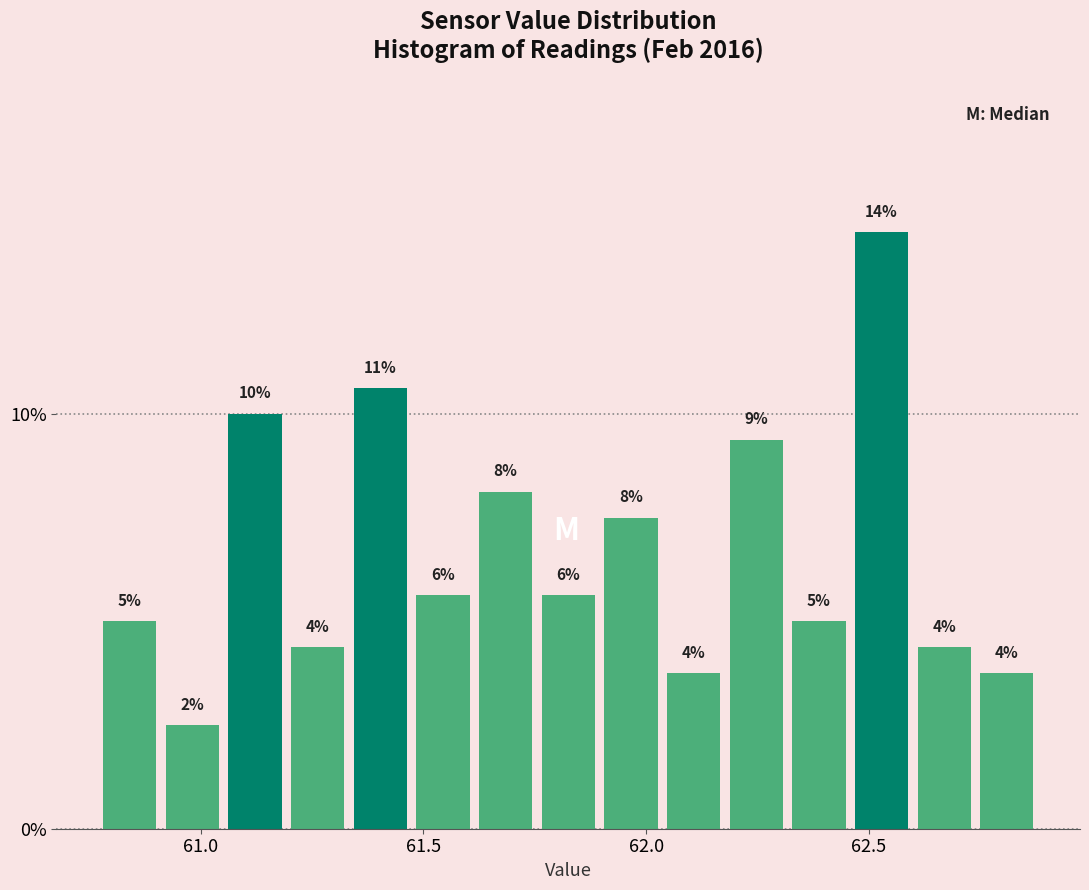

Read against the x-axis, roughly where is the centre of the tallest bar?

62.55